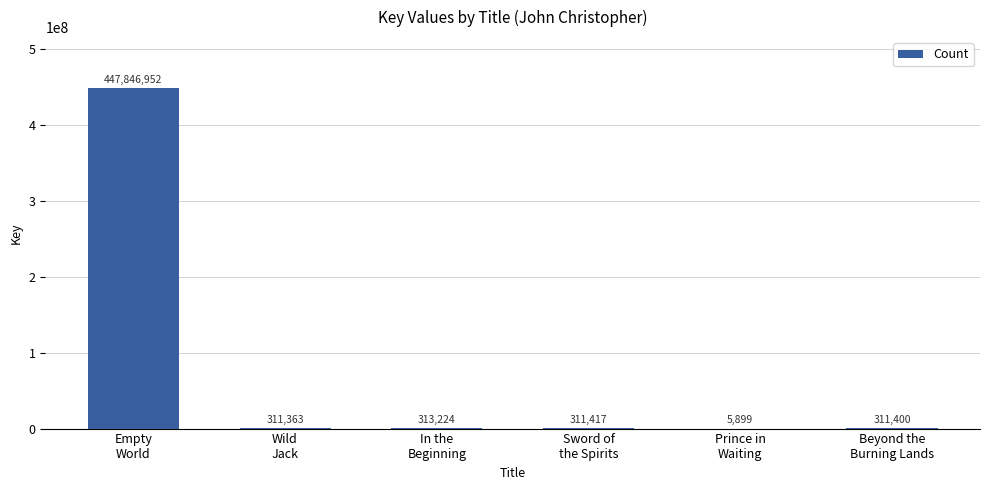

At which label does the data first exceed 311417?

Empty
World